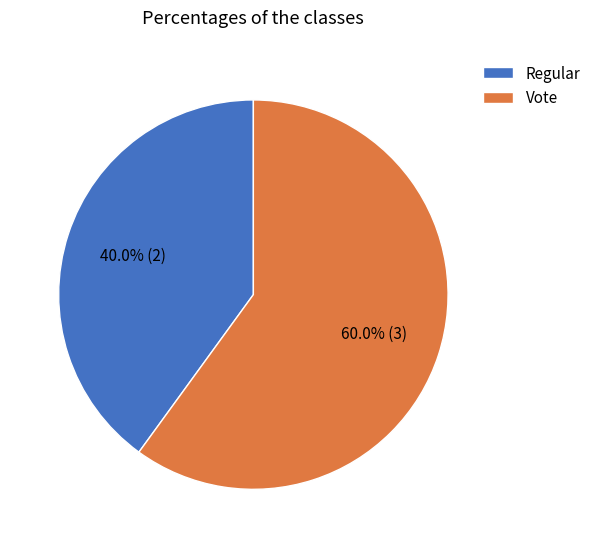

True or false: Regular accounts for 52% of the total.

False